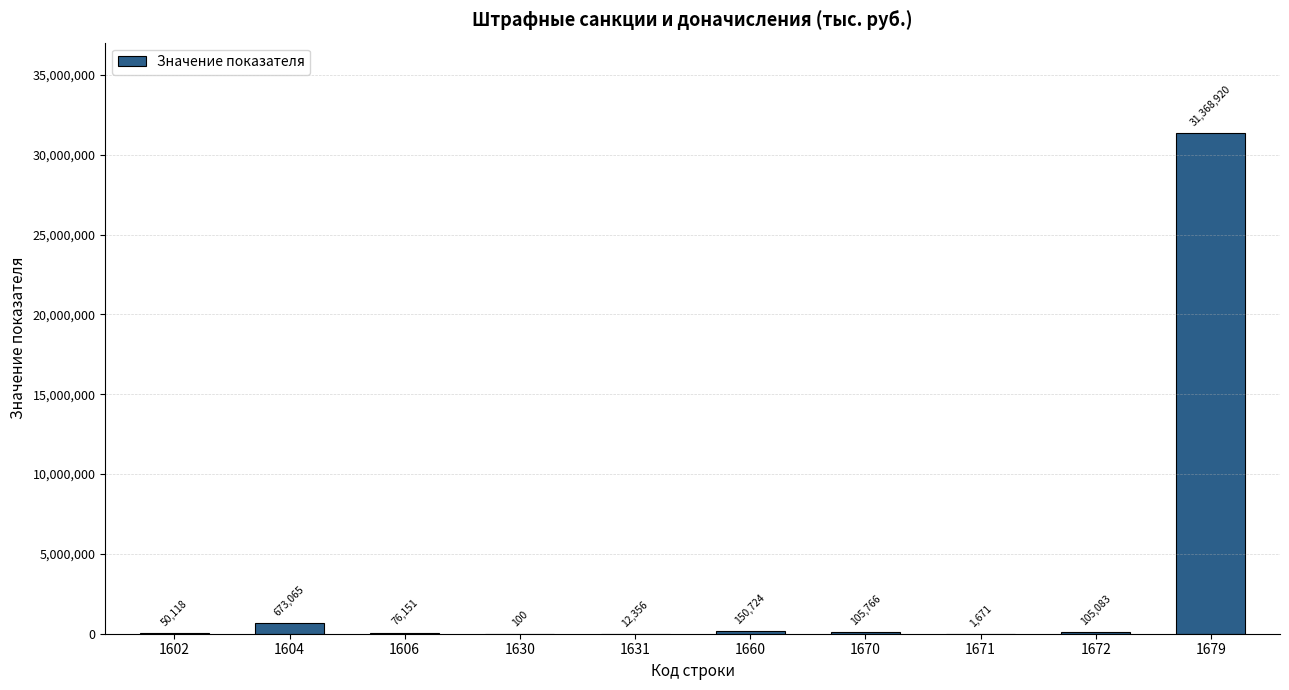

What is the change in value from 1631 to 1670?

+93410